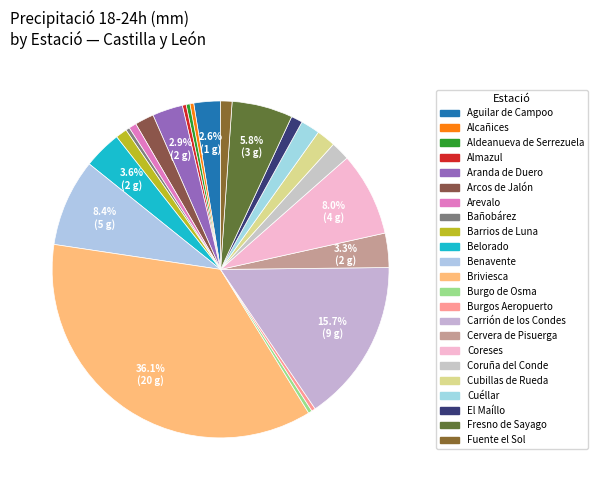

The Benavente slice represents 8% of the pie. True or false?

True